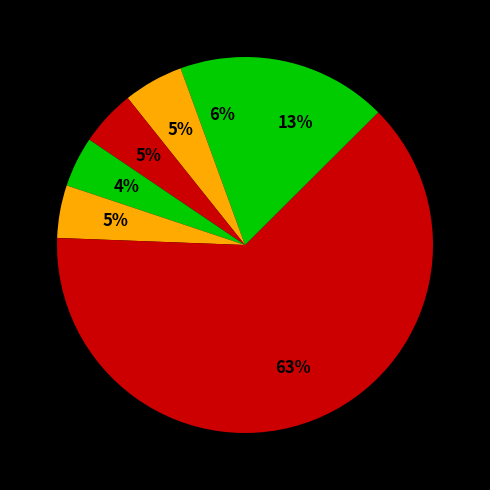

What is the largest slice in the pie chart?

Penguin Flies Home